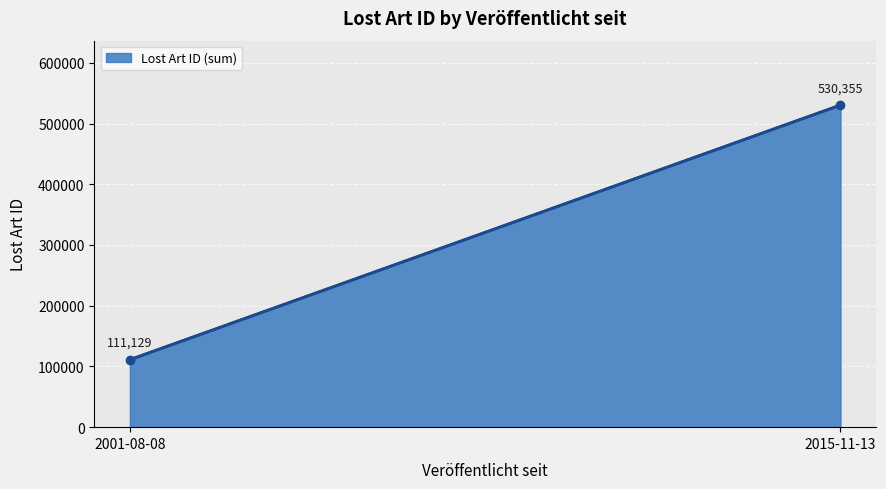

What is the difference between the maximum and minimum values?

419226